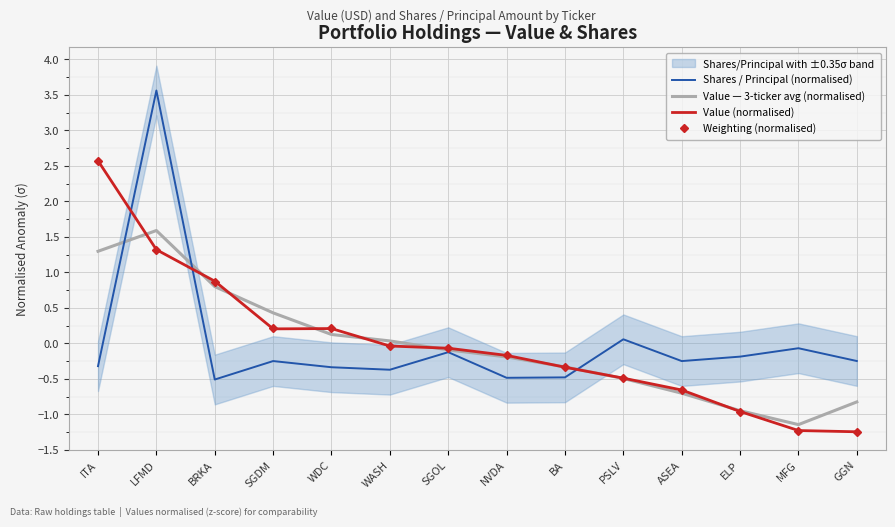

Read the Weighting (normalised) value at PSLV.

-0.5